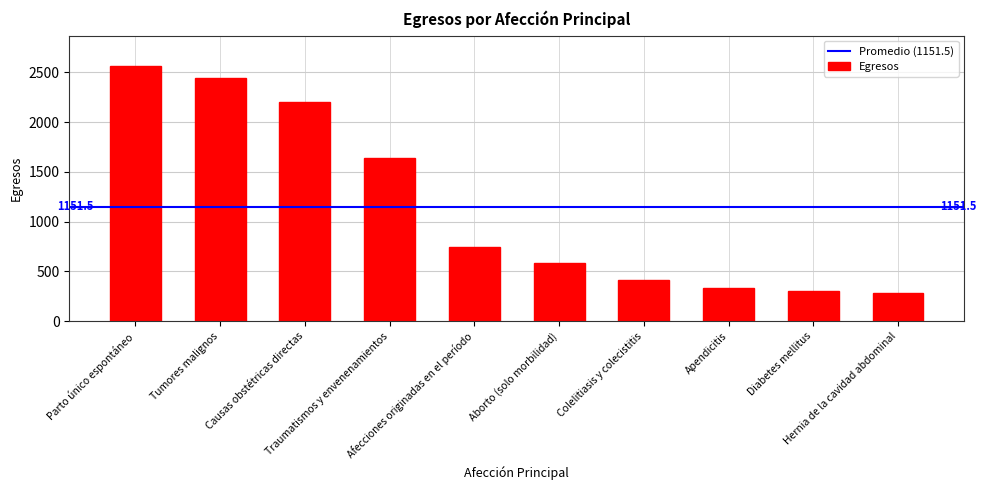

At which category does the chart reach its peak across all series?

Parto único espontáneo